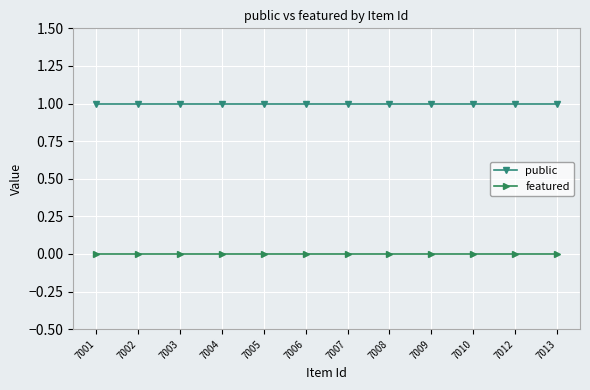

Is this an area chart (filled region under the line)?

No